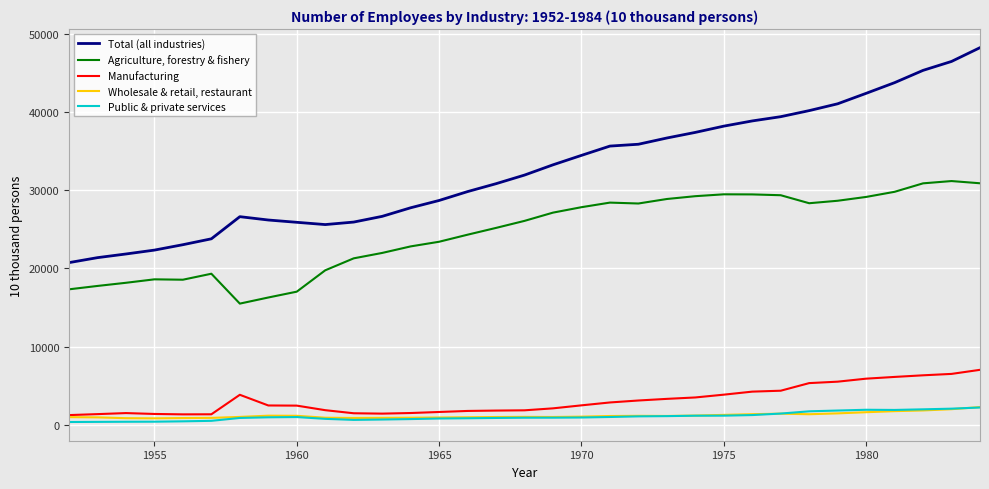

True or false: Total (all industries) and Manufacturing cross at least once.

False